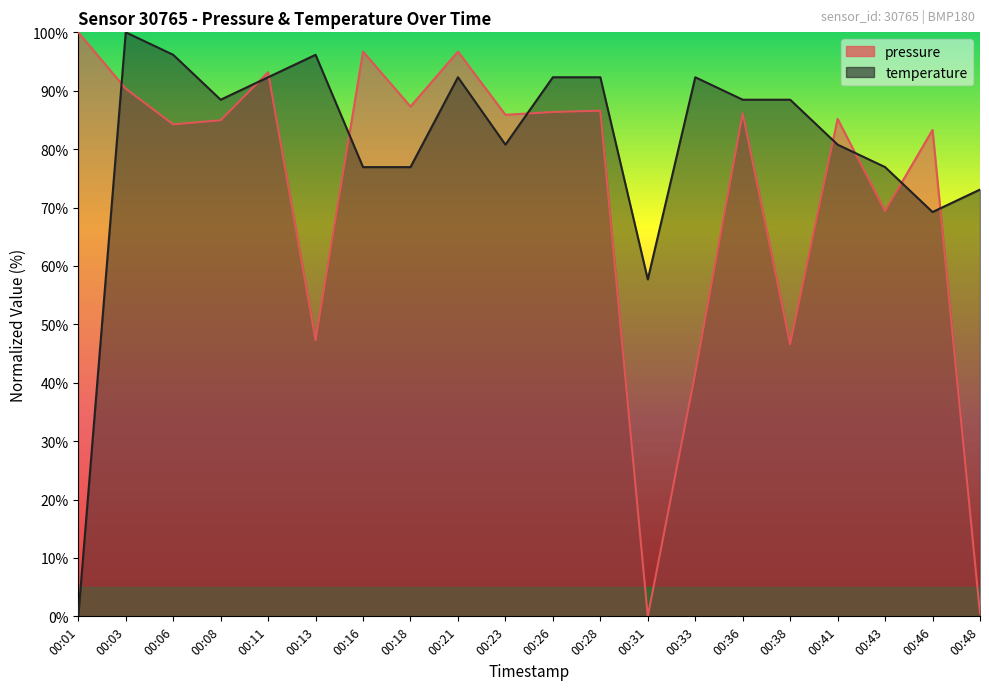

How many categories are shown in the chart?

20